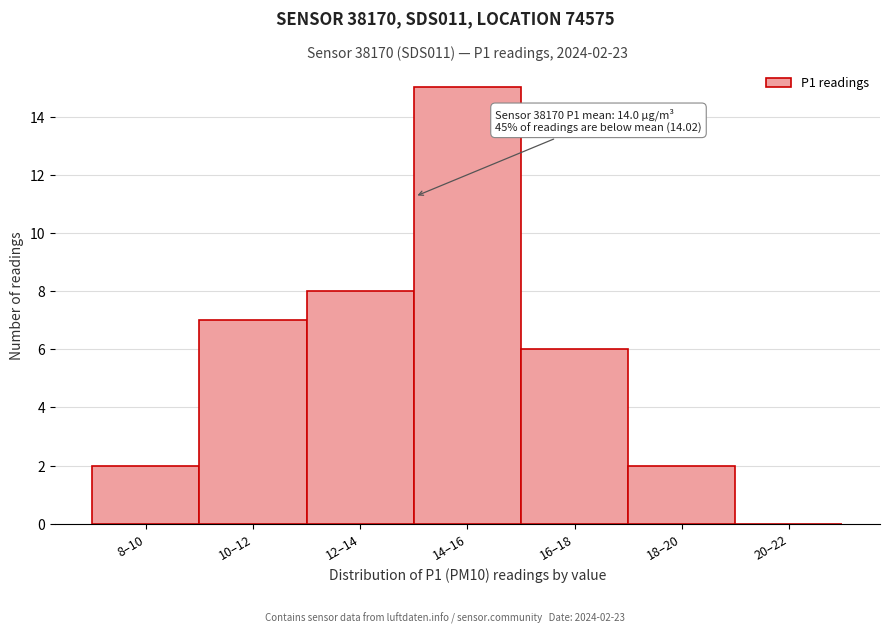

Reading right to left, transcribe all the data shown in this chart.

20–22=0	18–20=2	16–18=6	14–16=15	12–14=8	10–12=7	8–10=2